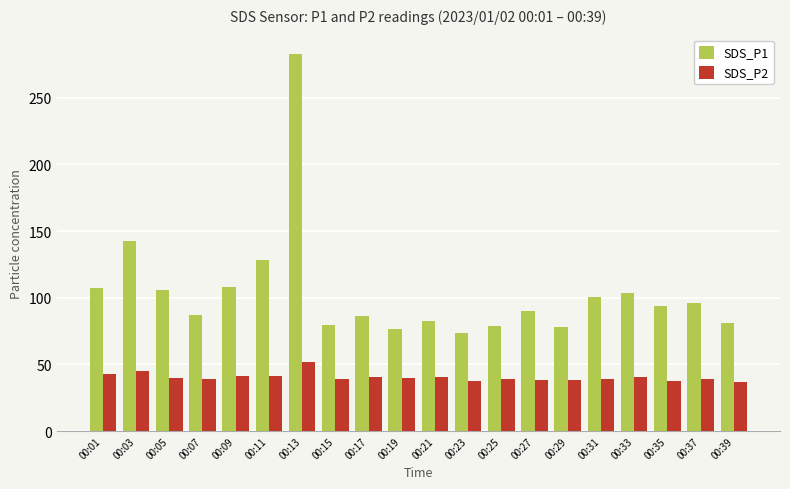

Between 00:21 and 00:27, which series saw the biggest shift?

SDS_P1